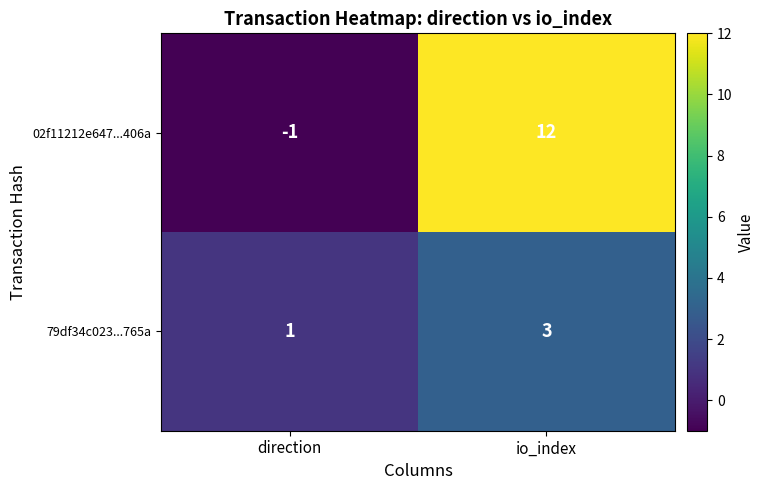

Which series has the largest range (max minus min)?

02f11212e647...406a